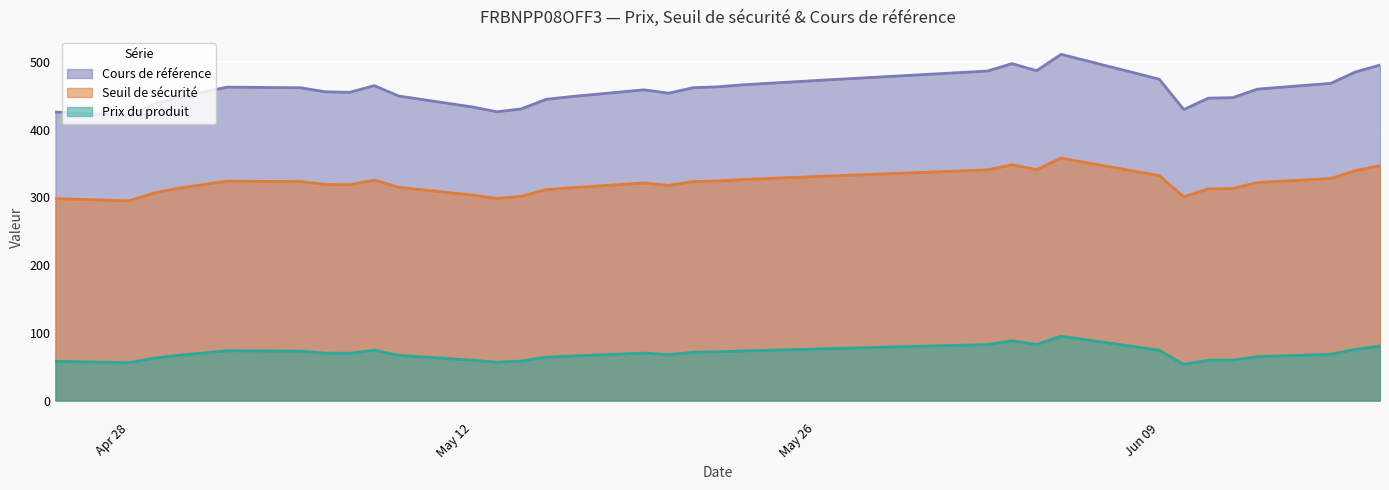

Rank the series at 2025-05-14 from highest to lowest value.

Seuil de sécurité, Cours de référence, Prix du produit